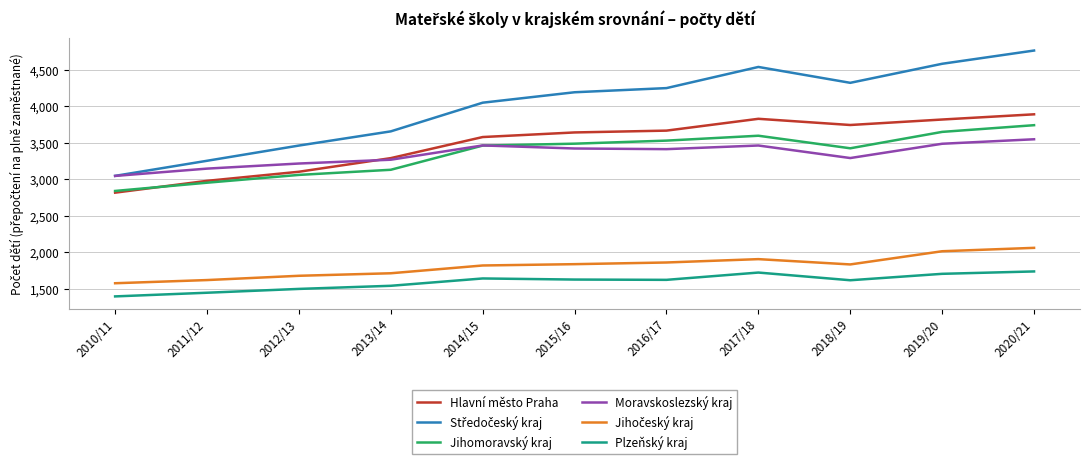

What is the difference between the highest and lowest values at 2018/19?

2706.9